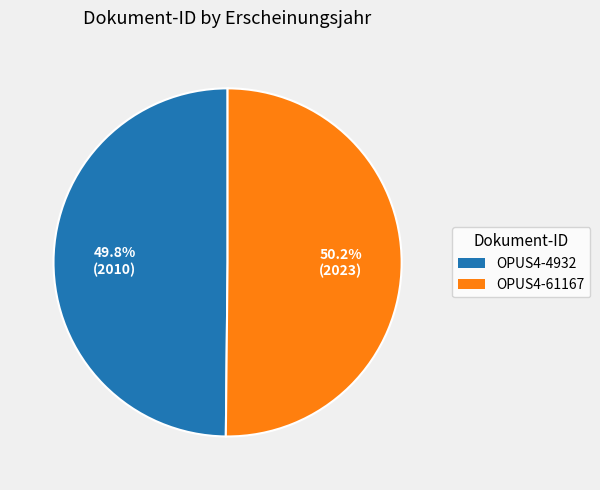

Is it true that OPUS4-4932 is 65% of the pie?

False